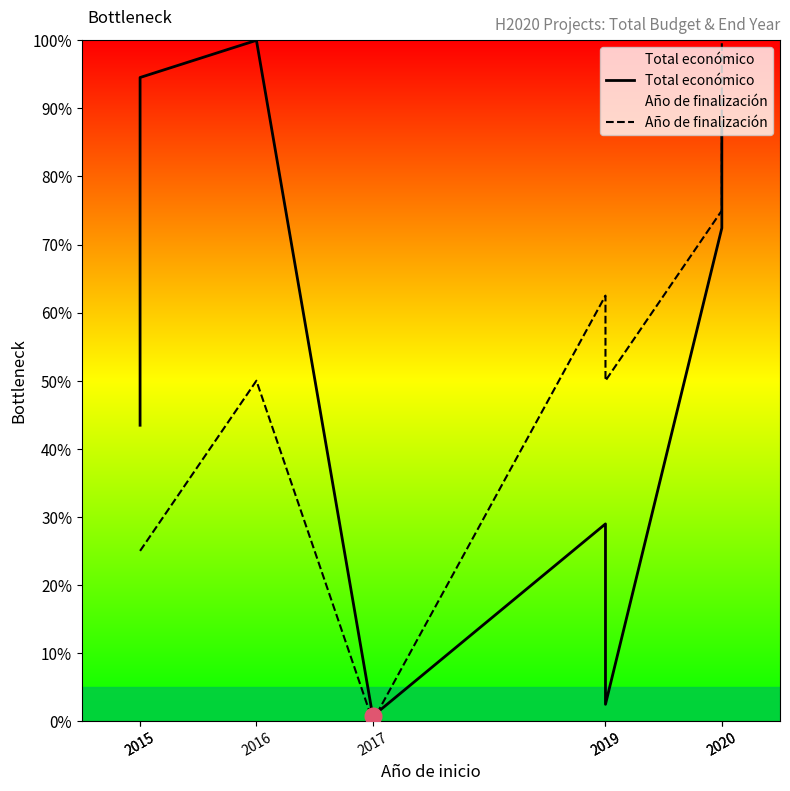

True or false: Total económico has more than 2 points higher than both neighbors.

False